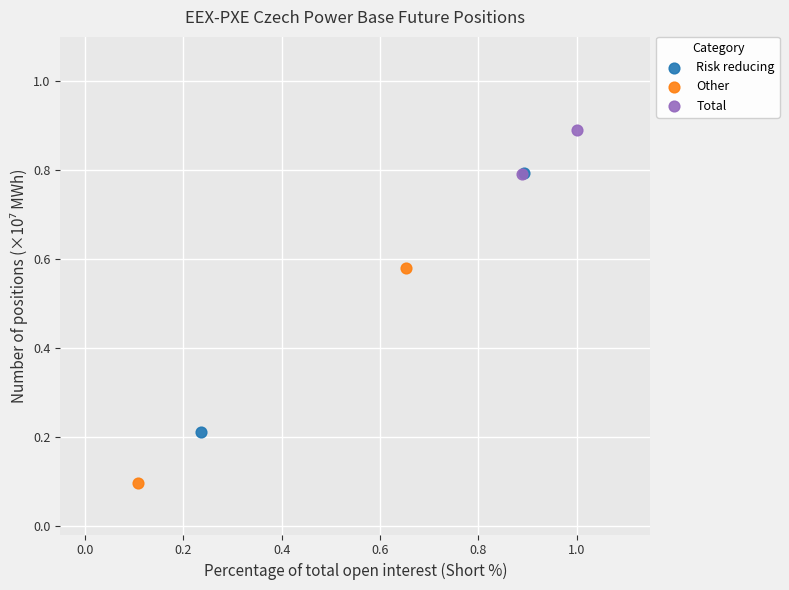

Which series has the widest spread of Y values?

Risk reducing